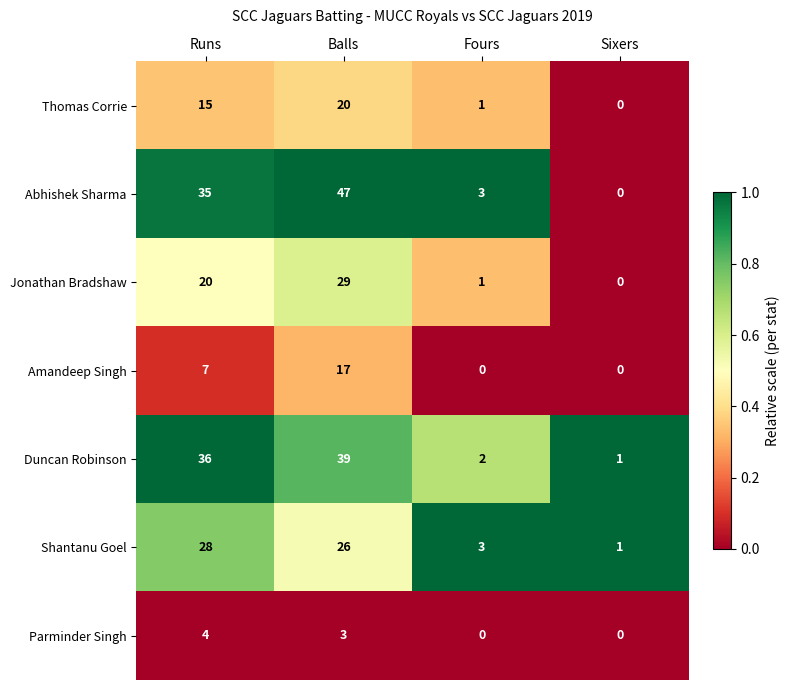

What value does the Thomas Corrie series have at Balls, to the nearest 10?

20